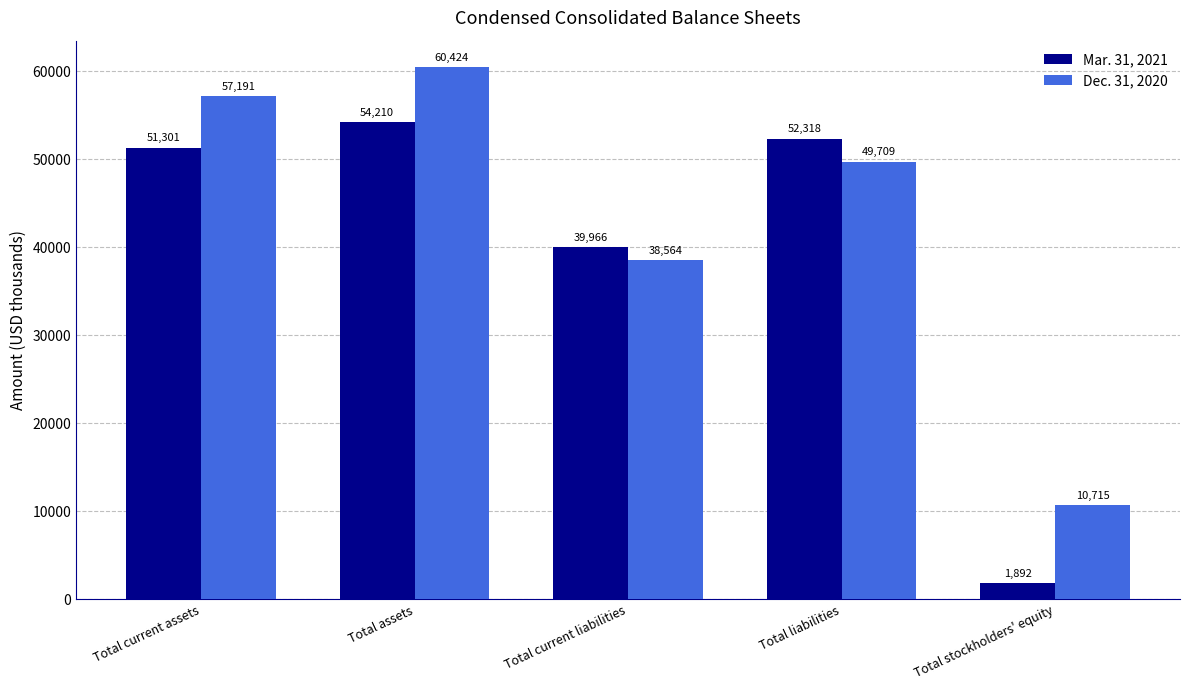

How many bars are there in total?

10